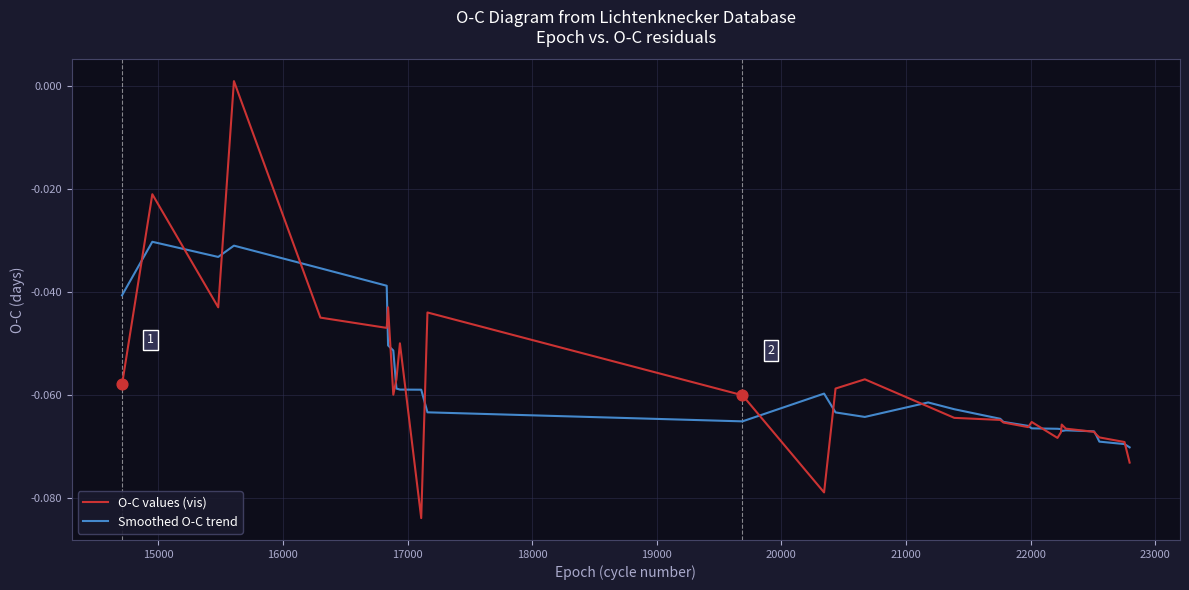

Rank the series by their maximum value, from highest to lowest.

O-C values (vis), Smoothed O-C trend